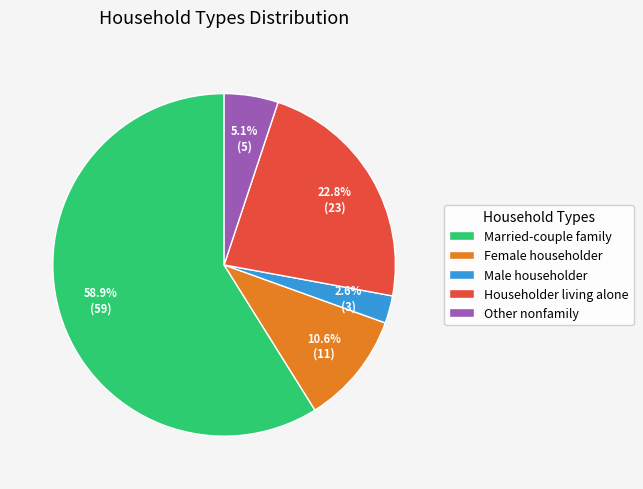

Count the number of slices in the pie.

5